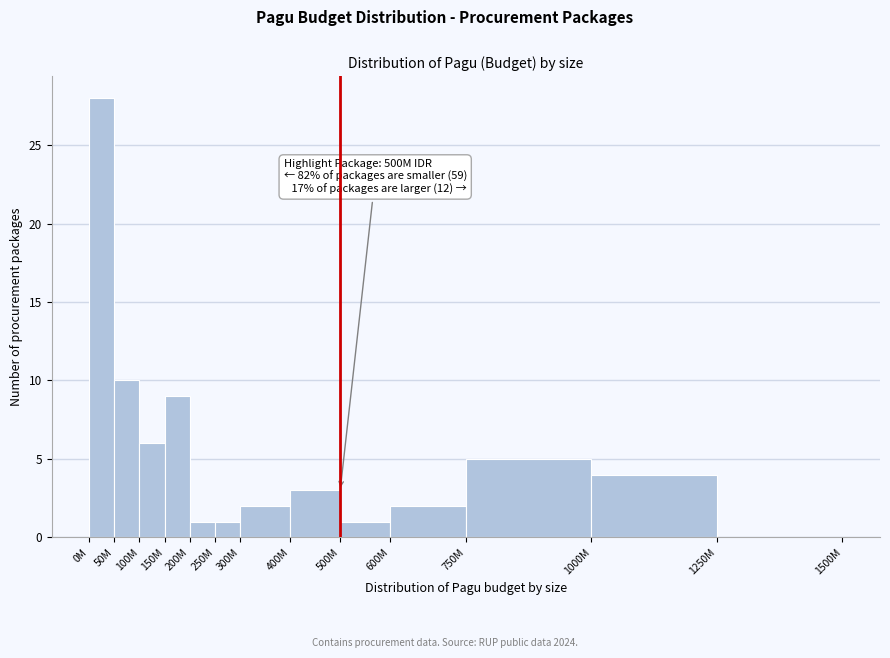

Reading right to left, what are all the values shown in this chart?

1250M=0	1000M=4	750M=5	600M=2	500M=1	400M=3	300M=2	250M=1	200M=1	150M=9	100M=6	50M=10	0M=28